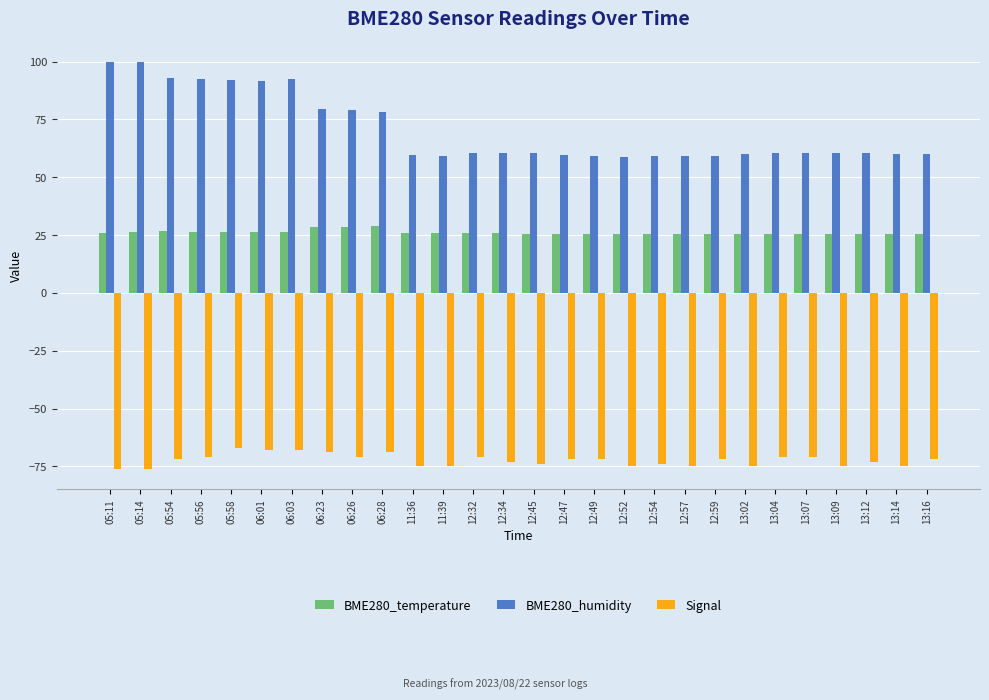

At how many categories does at least one series exceed 28?

28